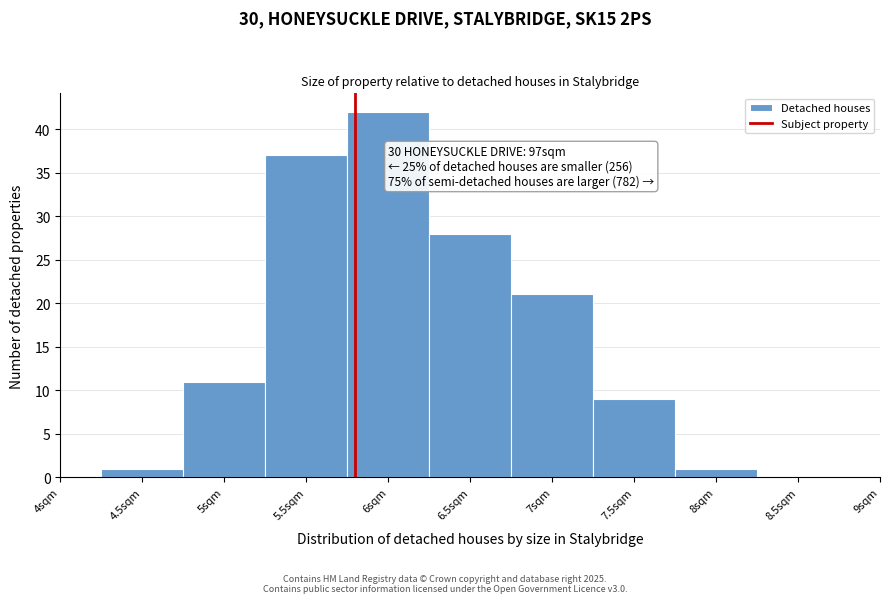

Which range on the x-axis has the tallest bar?

5.75 to 6.25